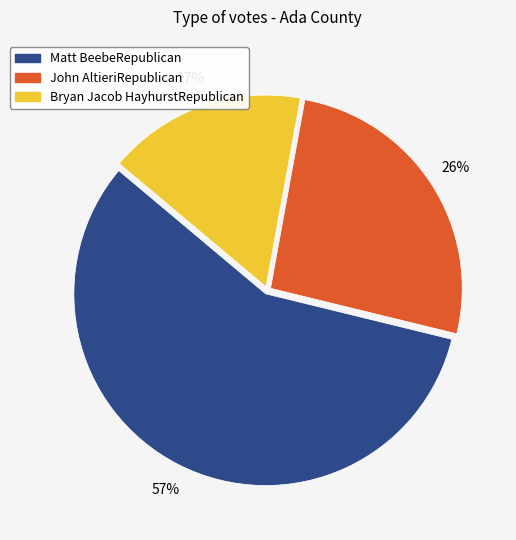

True or false: John AltieriRepublican accounts for 40% of the total.

False